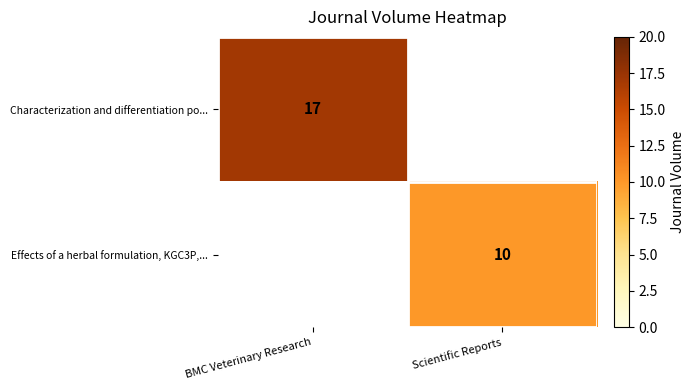

True or false: Characterization and differentiation po... has a value of 17 at BMC Veterinary Research.

True